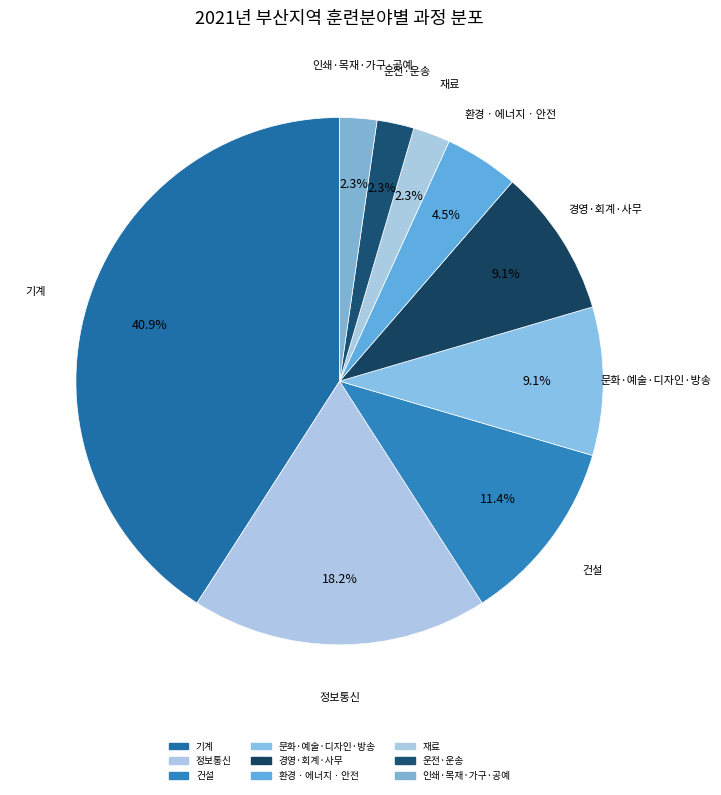

How many slices are in this pie chart?

9